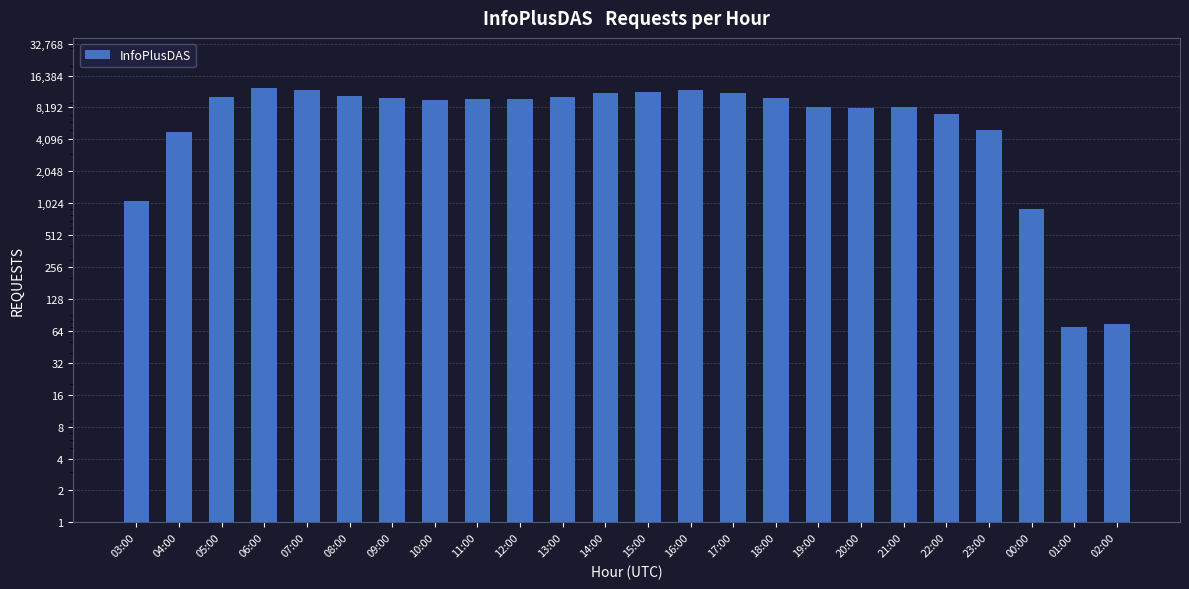

Reading left to right, transcribe all the data shown in this chart.

1071	4796	10358	12366	11938	10518	10015	9689	9947	9841	10250	11240	11541	11958	11265	9989	8237	8121	8183	7032	5057	898	69	75